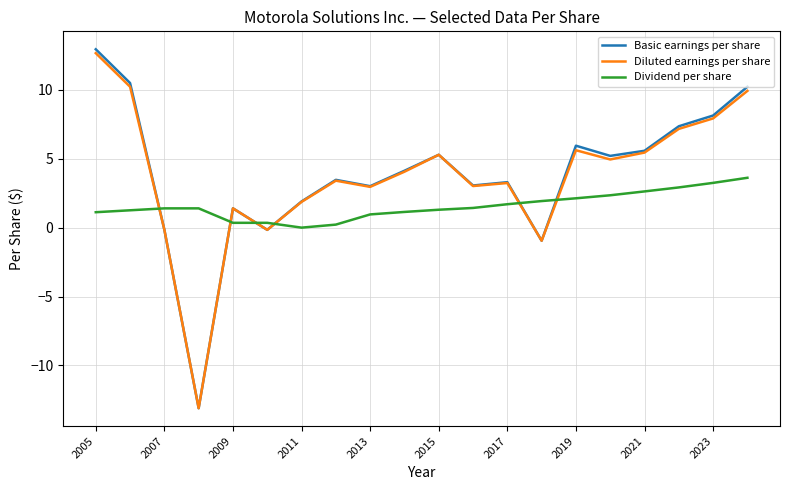

Which series has the largest range (max minus min)?

Basic earnings per share